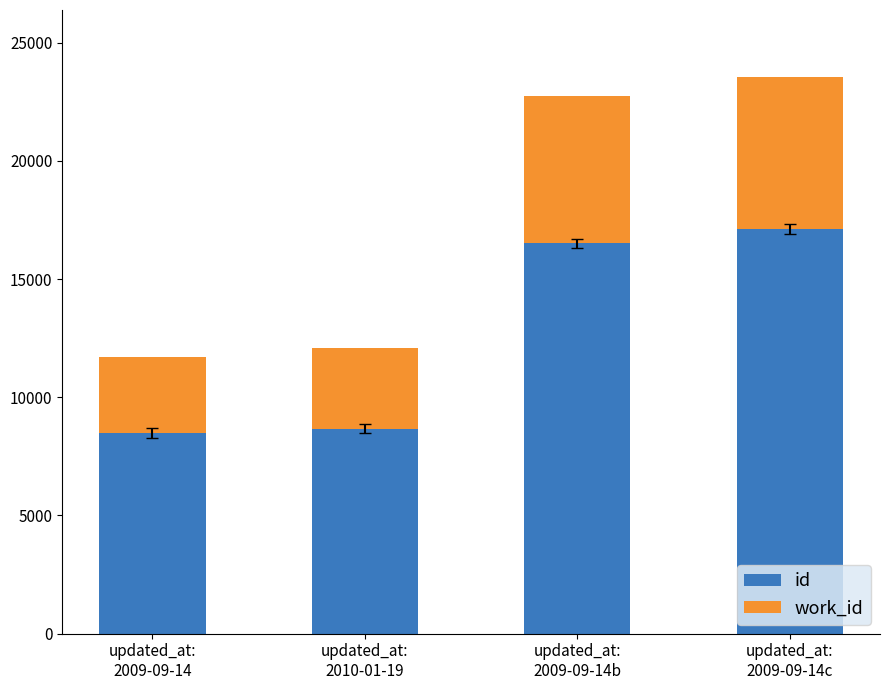

Which series has the widest spread of values?

id